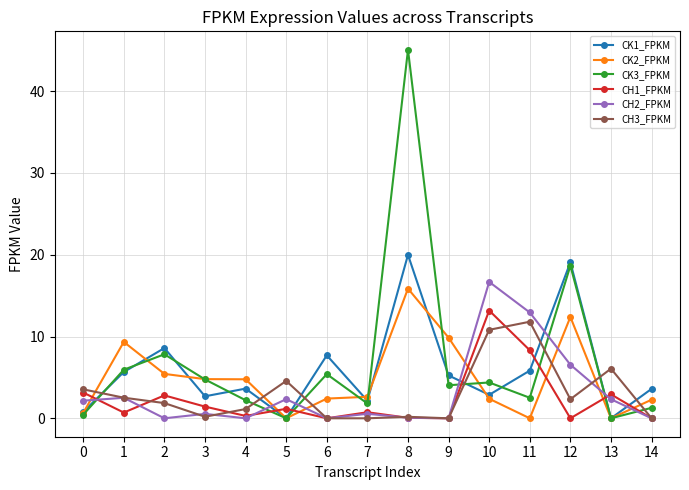

Which label corresponds to the largest value in the chart?

8